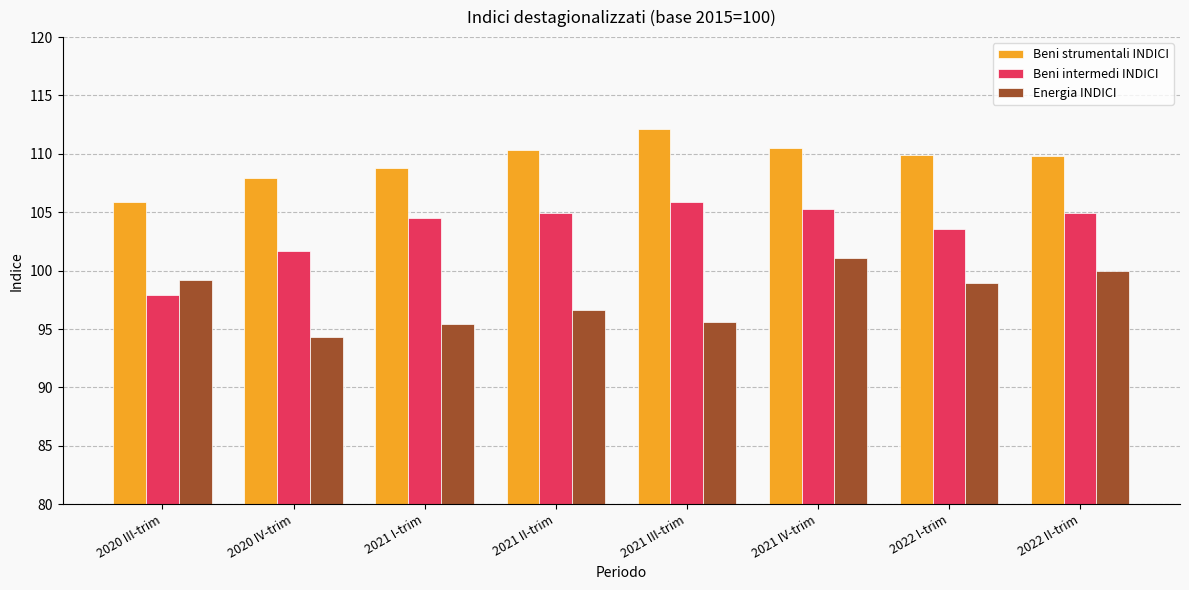

Which series changed the most between 2020 III-trim and 2021 I-trim?

Beni intermedi INDICI